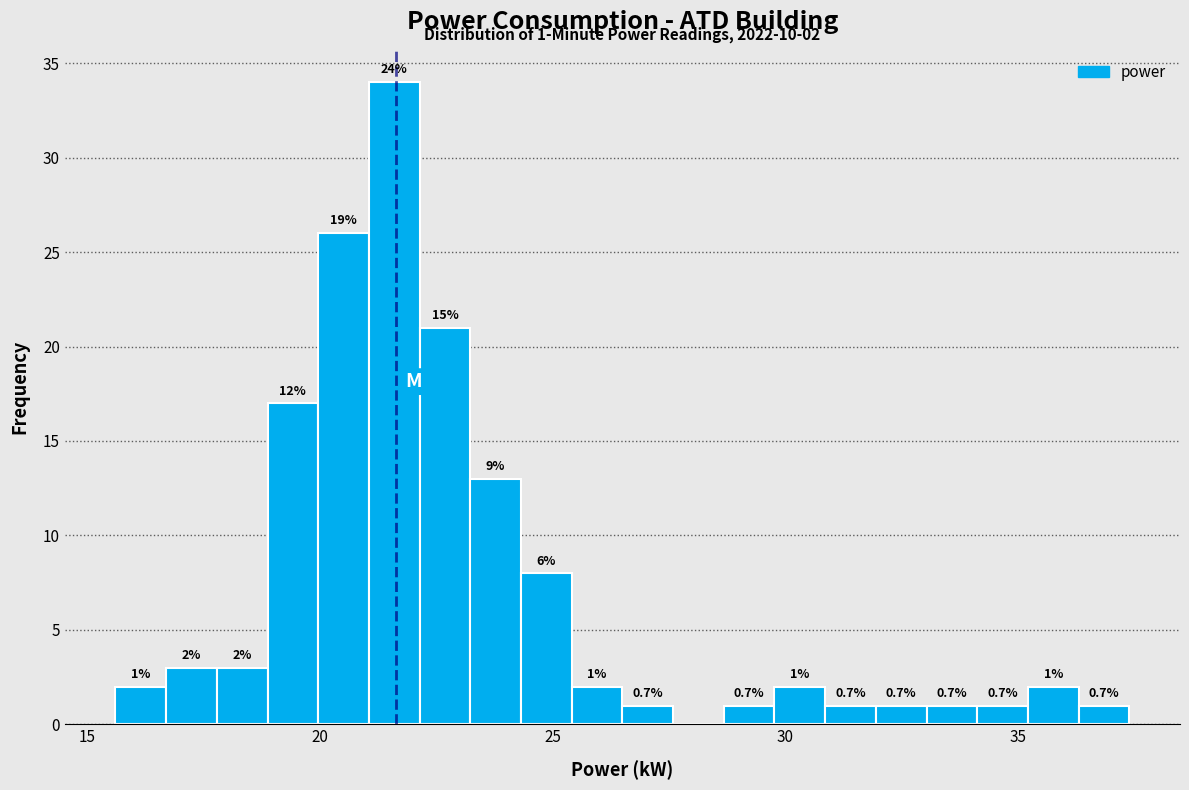

Around what value on the x-axis is the tallest bar? Give the approximate position of its centre, as read against the axis.

21.5